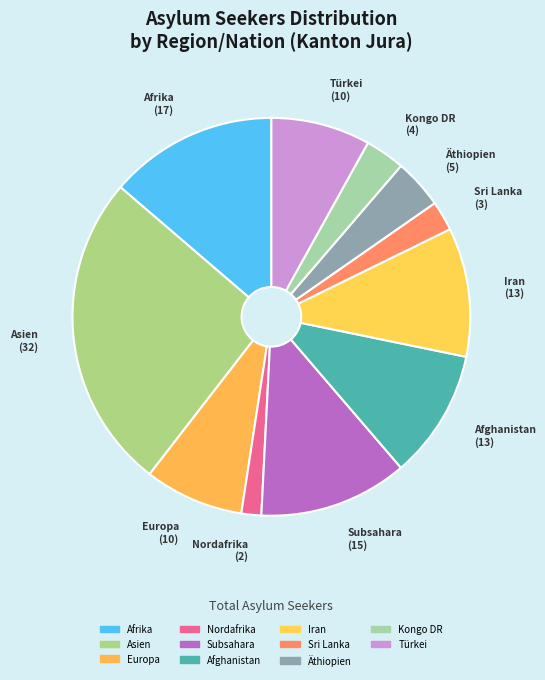

Which slice is the largest?

Asien